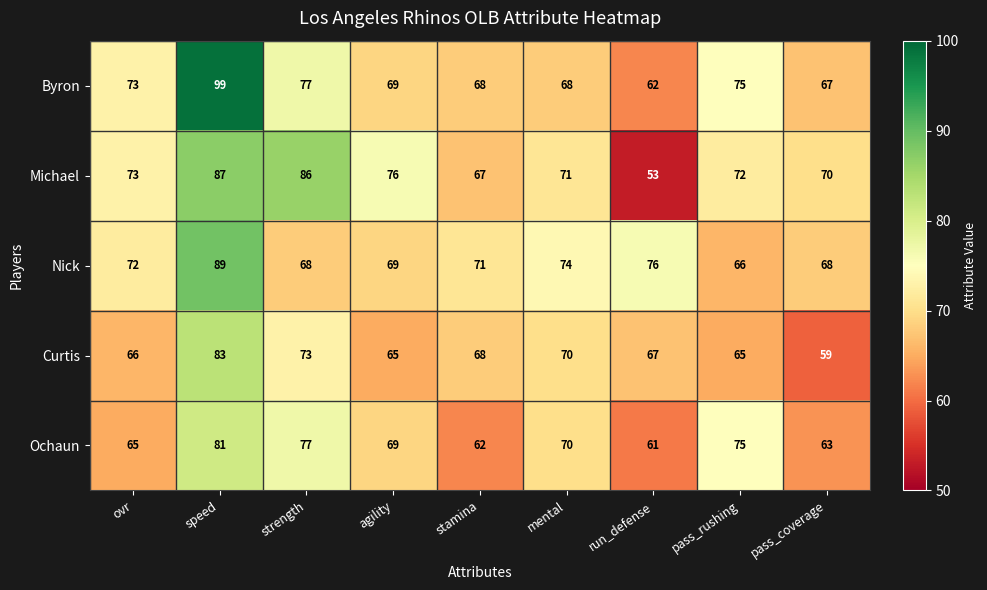

List the series in order of their peak value, lowest first.

Ochaun, Curtis, Michael, Nick, Byron